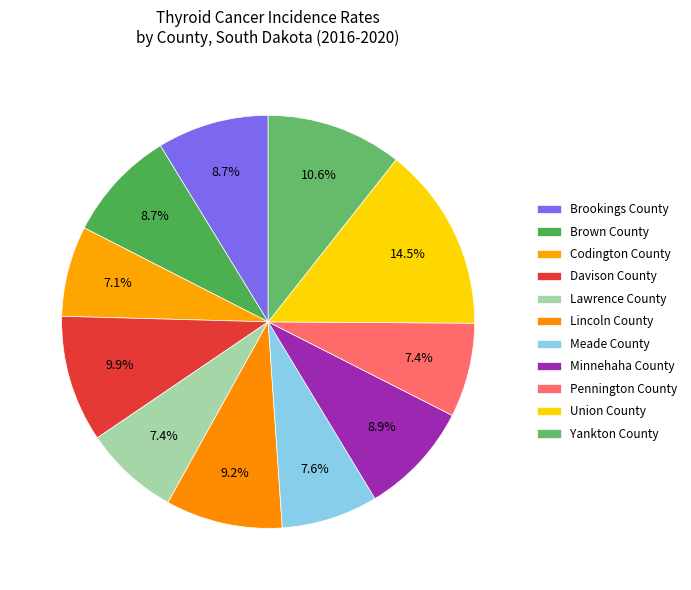

How many slices are in this pie chart?

11